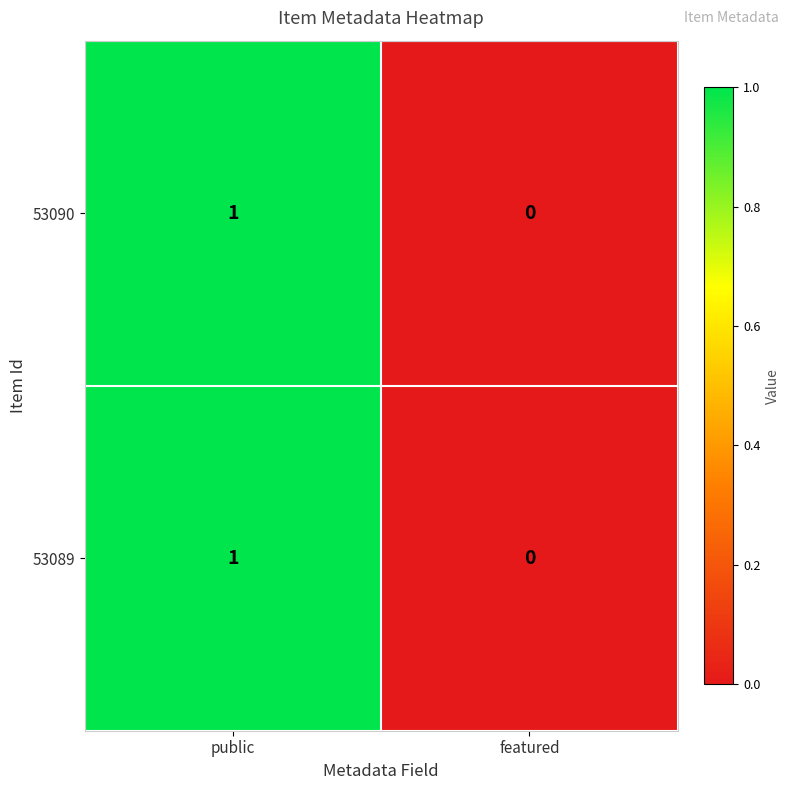

True or false: 53090 has a value of 1 at public.

True